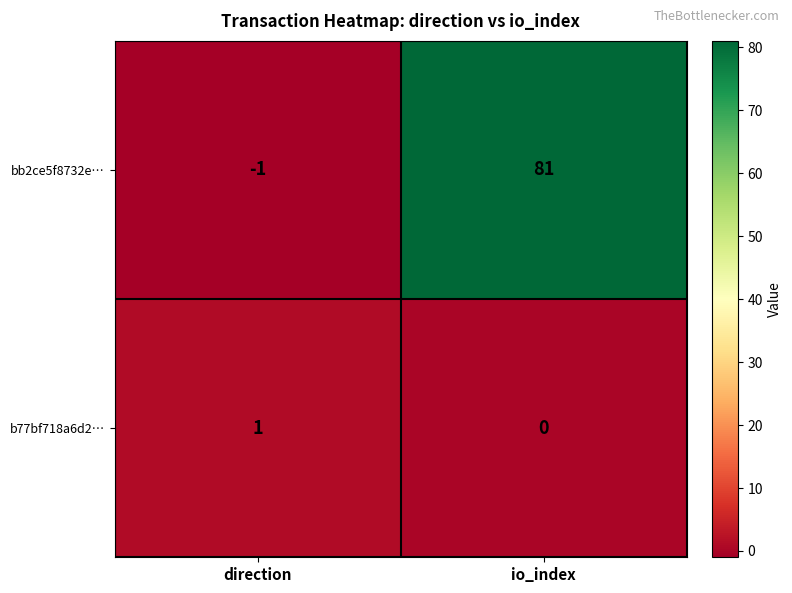

At which category is the sum across all series the highest?

io_index